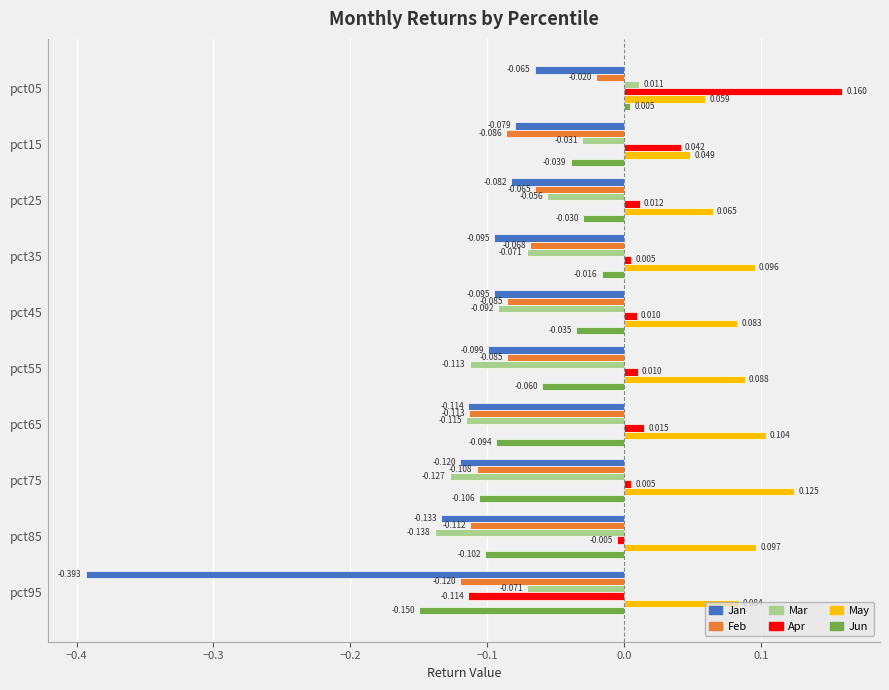

Which series has the largest total across all categories?

May